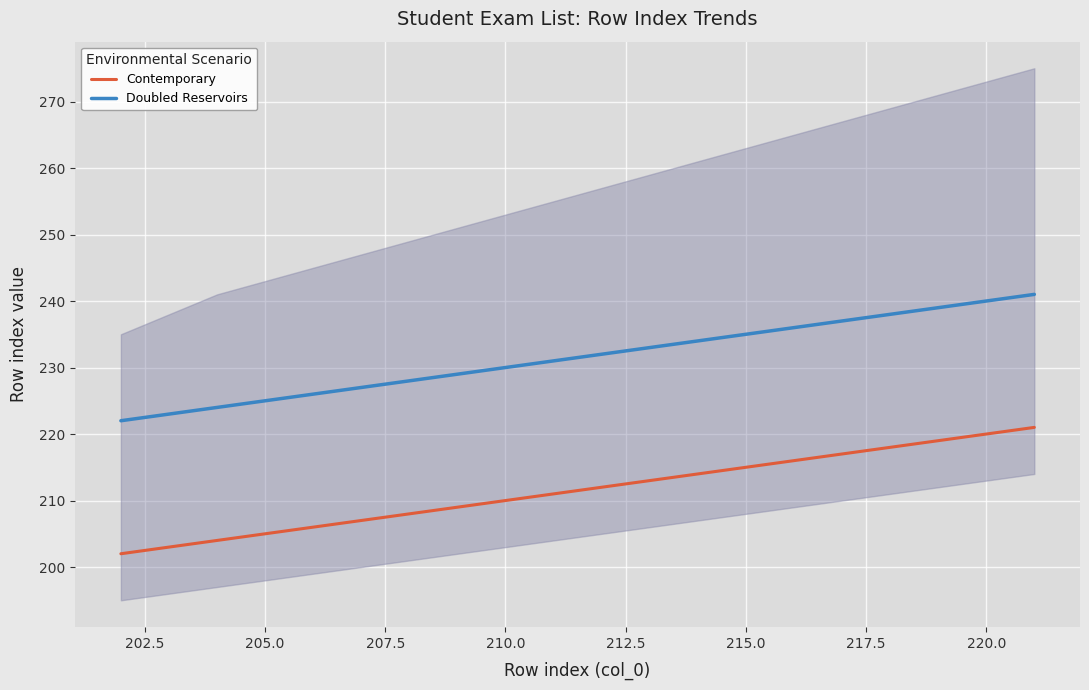

True or false: Contemporary and Doubled Reservoirs cross at least once.

False